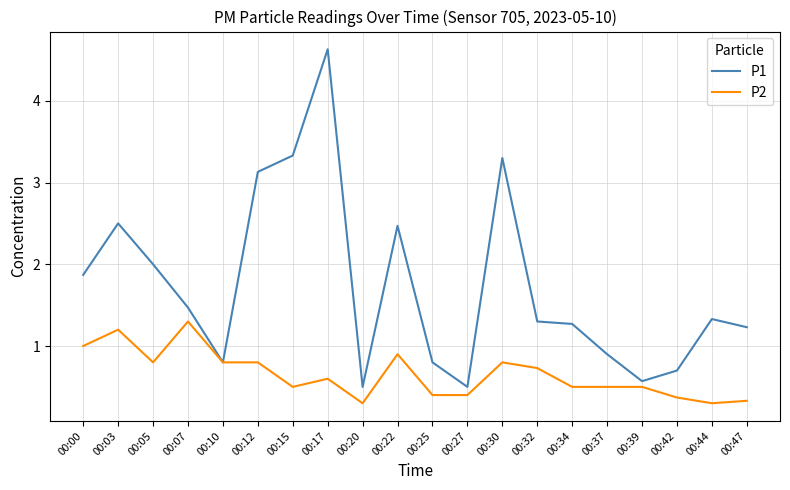

Which series has the largest range (max minus min)?

P1